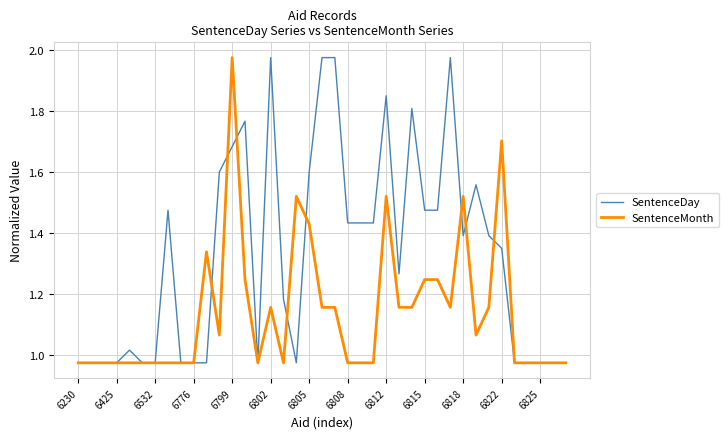

Which series has the widest spread of values?

SentenceDay